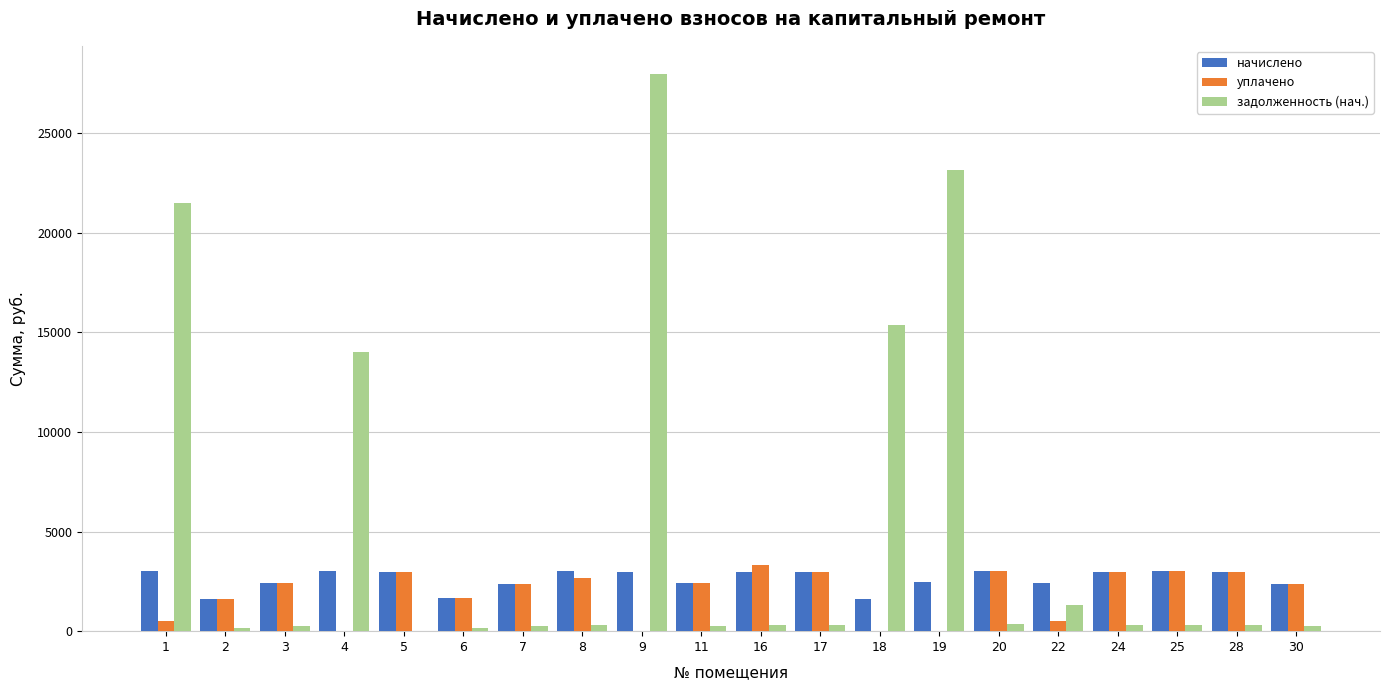

What is the maximum value for начислено?

3014.6